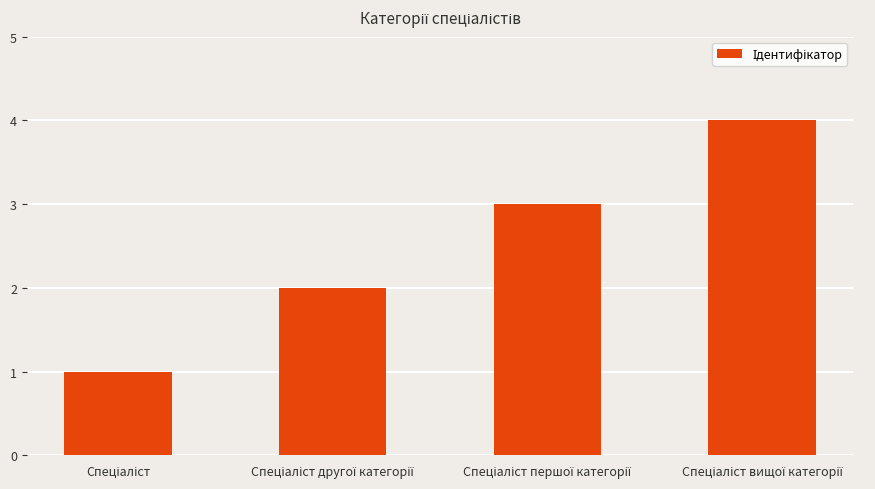

What is the maximum value shown in the chart?

4